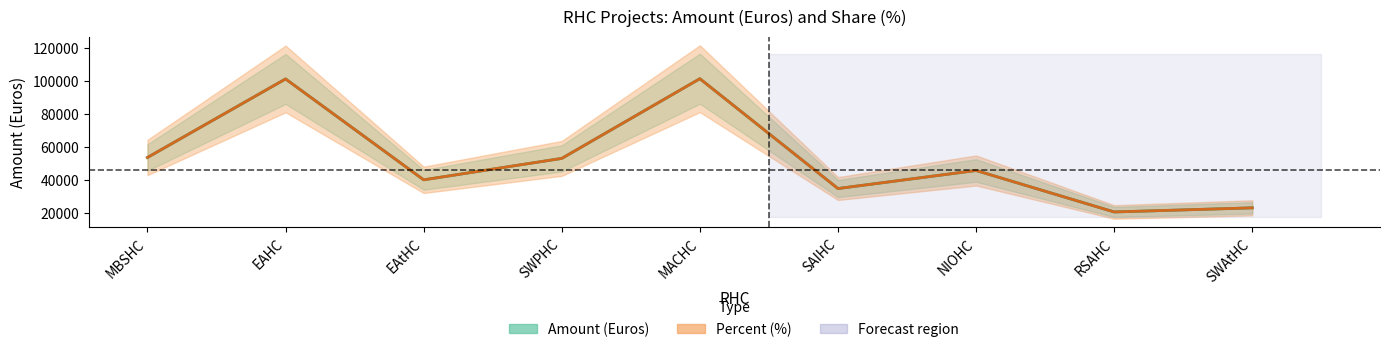

Does the chart have visible grid lines?

No